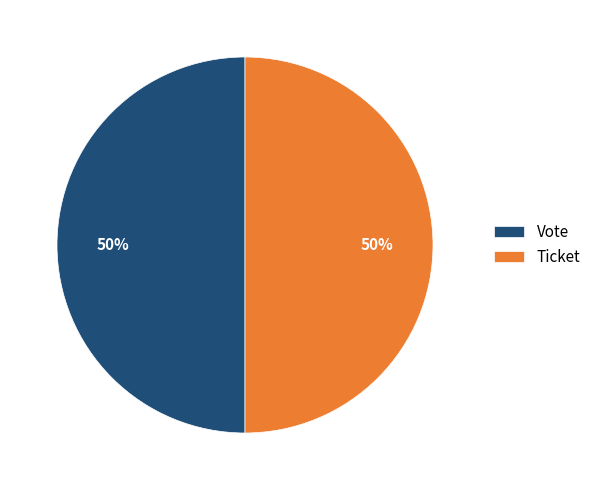

To the nearest percent, what is the average slice percentage?

50%